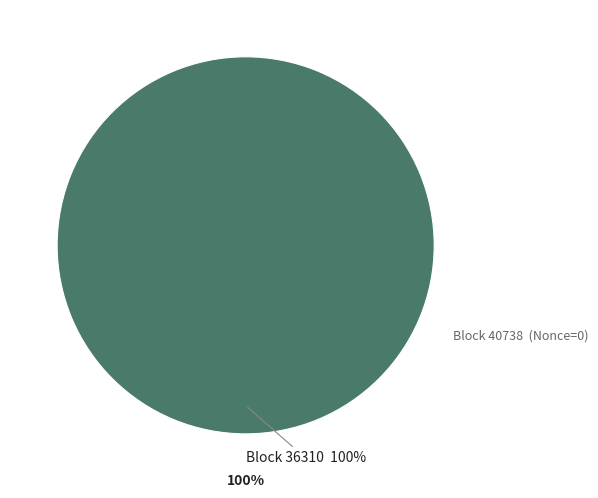

To the nearest percent, what is the combined percentage of 36310 and 40738?

100%